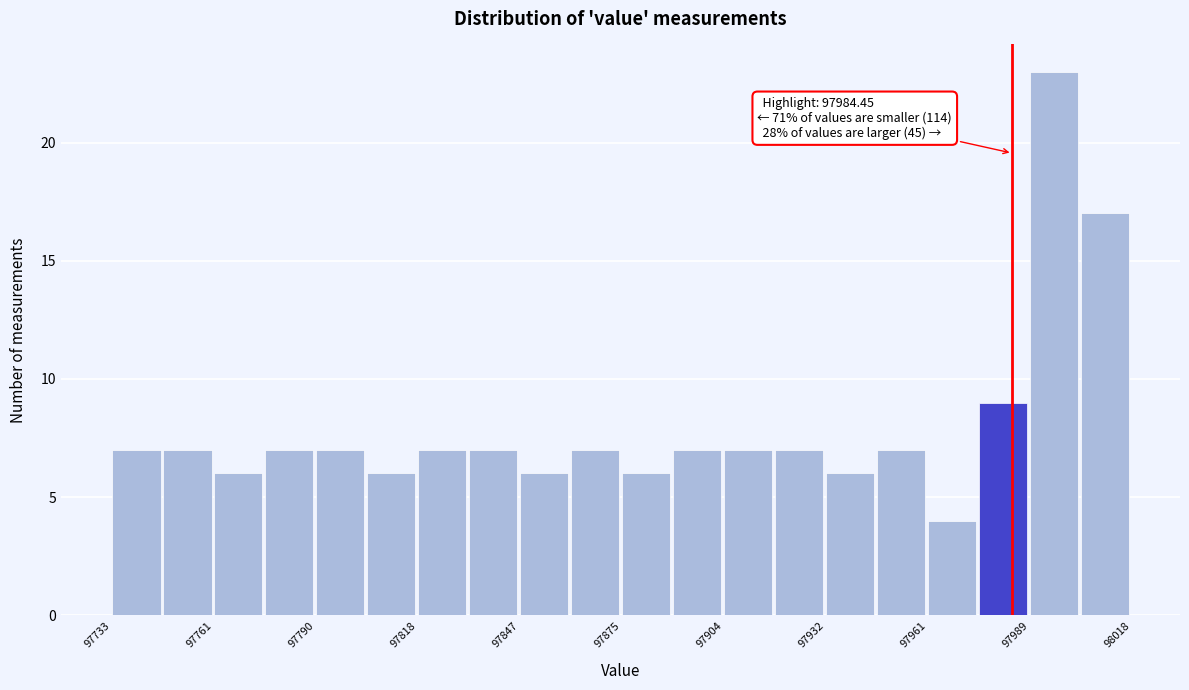

Read against the x-axis, roughly where is the centre of the tallest bar?

97995